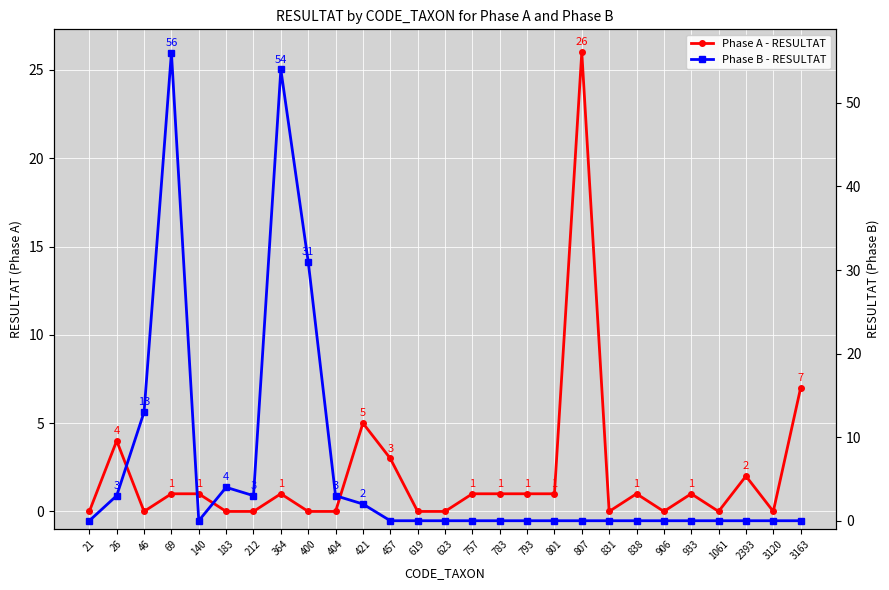

Is it true that Phase A - RESULTAT equals 1 at 801?

False